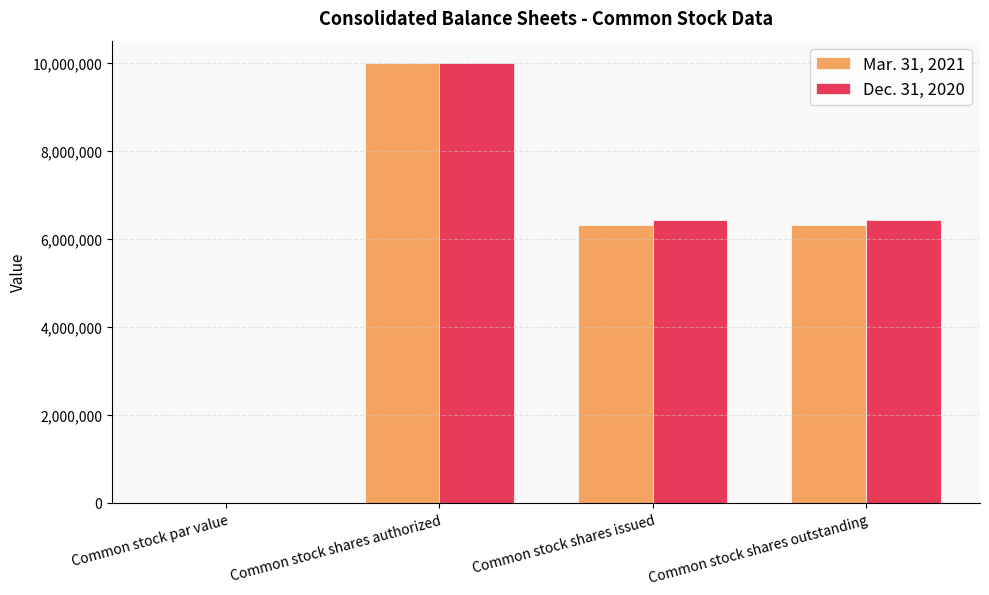

Count the Mar. 31, 2021 values in the range 6320188 to 10000000.

3